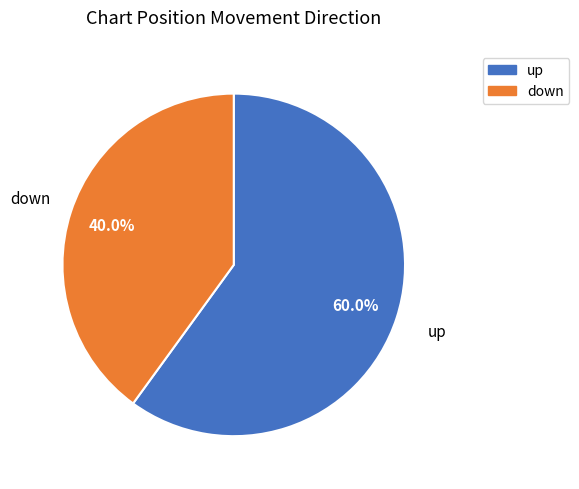

What percentage is the up slice, to the nearest percent?

60%